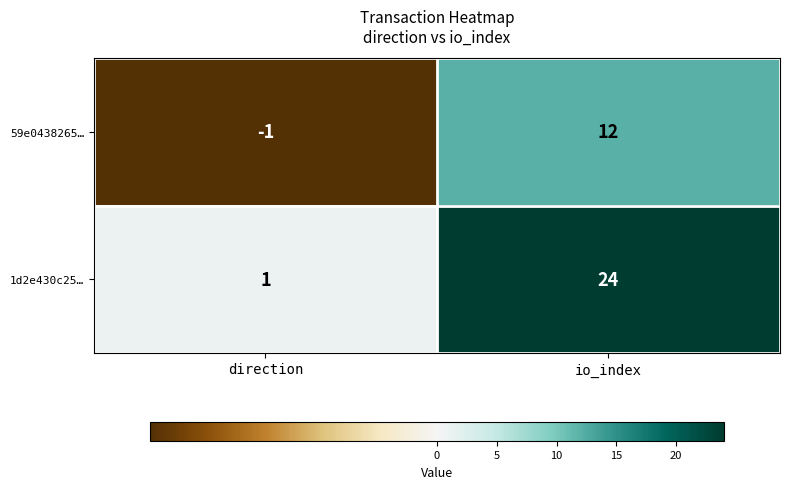

Where is 1d2e430c25… nearest to the value 12?

direction